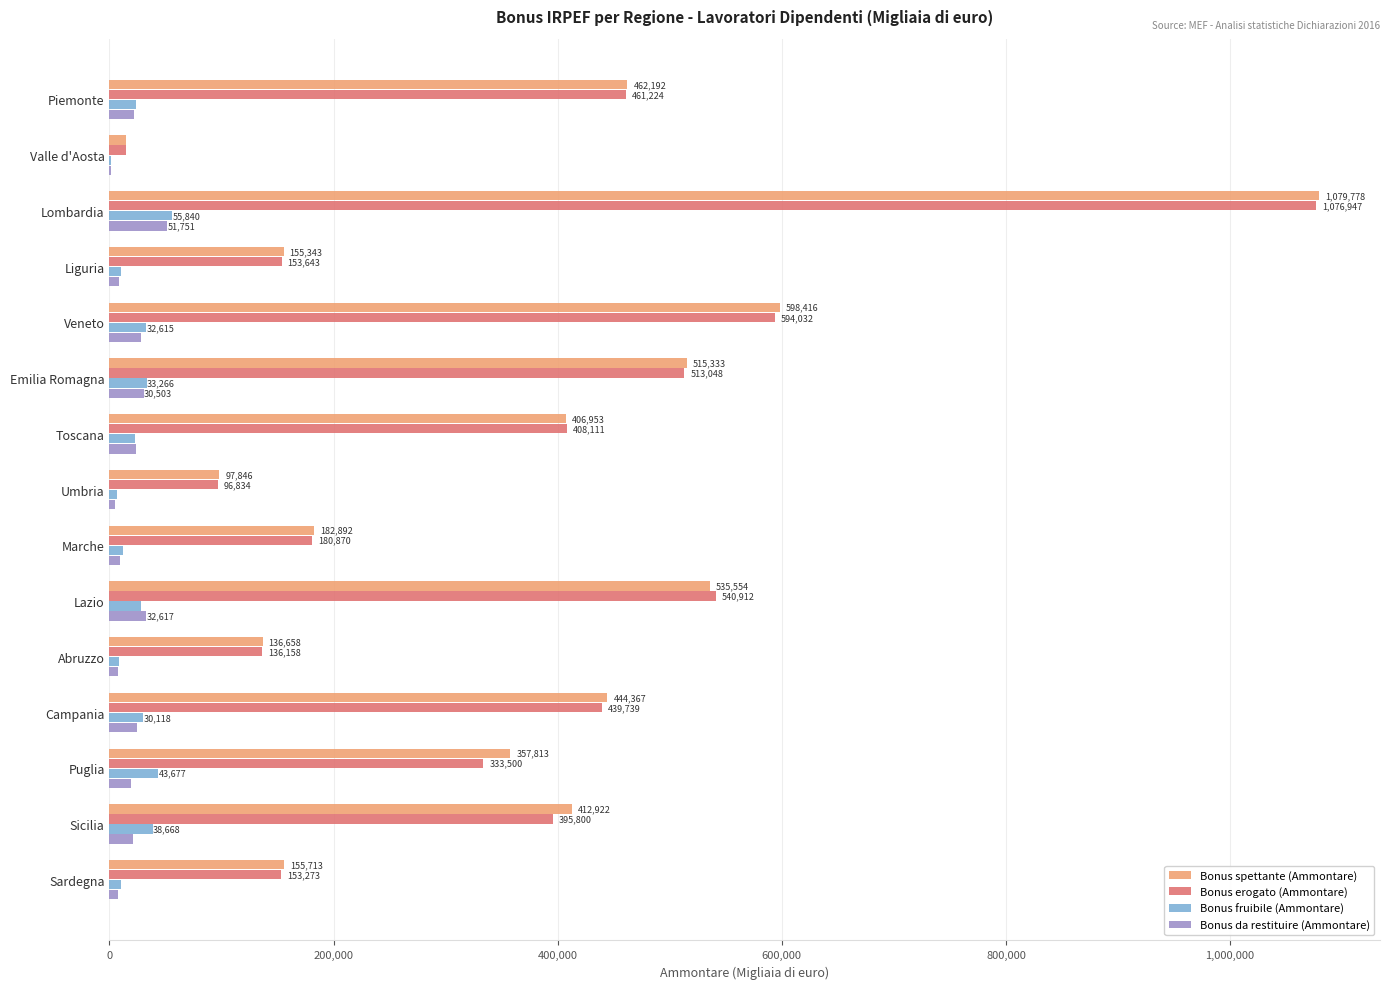

The value of Bonus spettante (Ammontare) at Lazio is 824030. True or false?

False